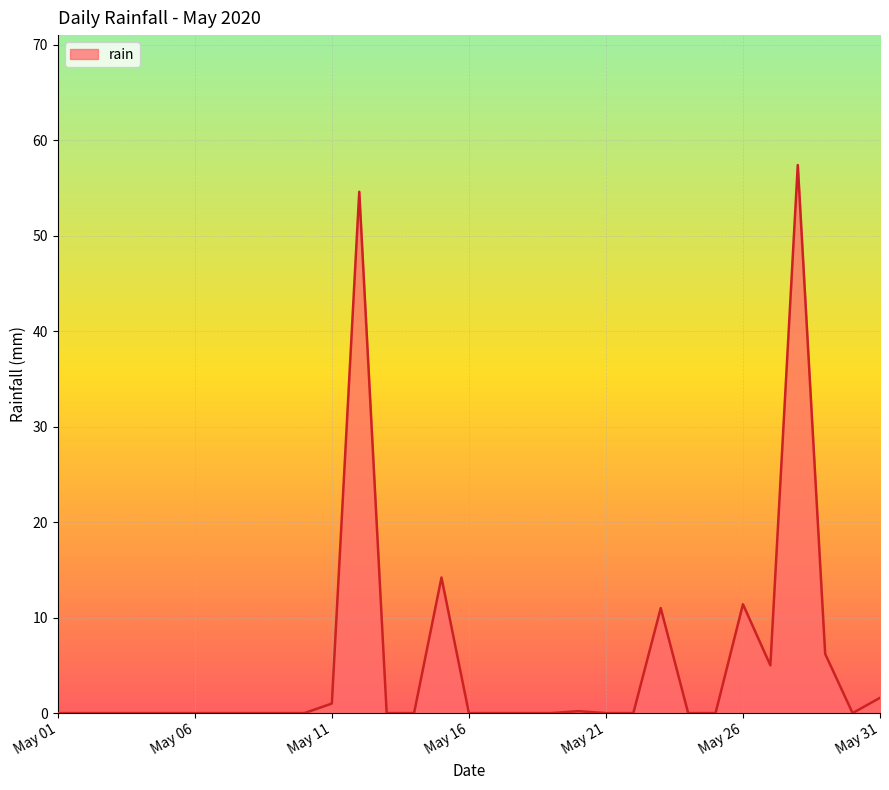

How many distinct data groups are displayed?

1